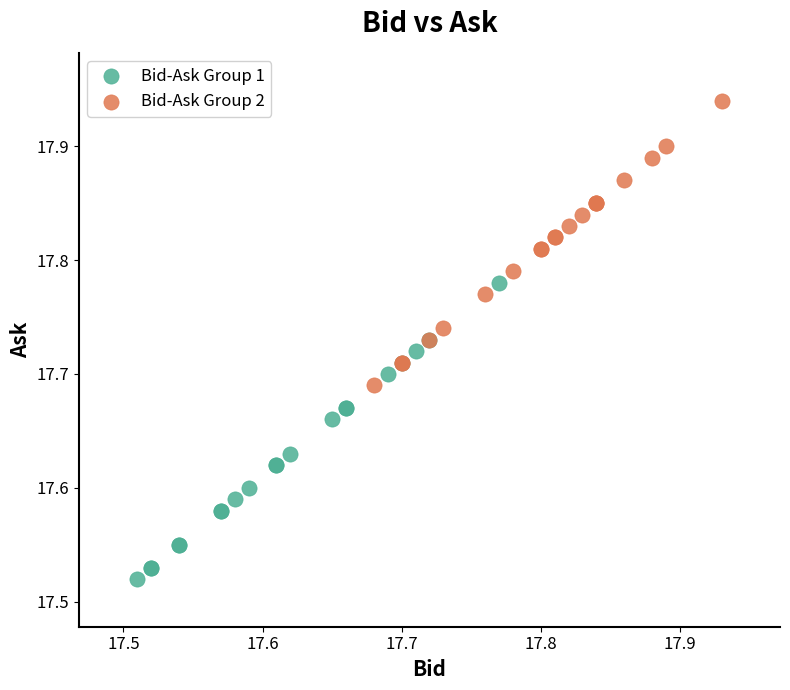

Which series reaches the minimum Y coordinate?

Bid-Ask Group 1